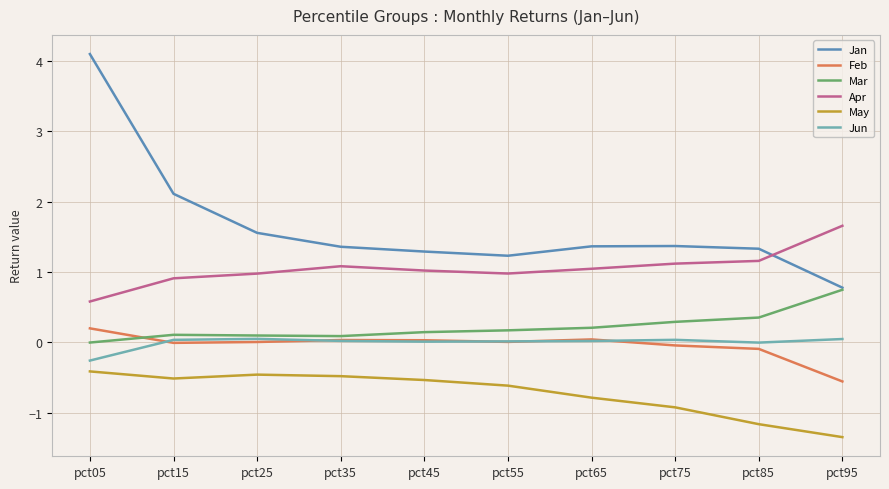

True or false: May and Jun intersect in this chart.

False